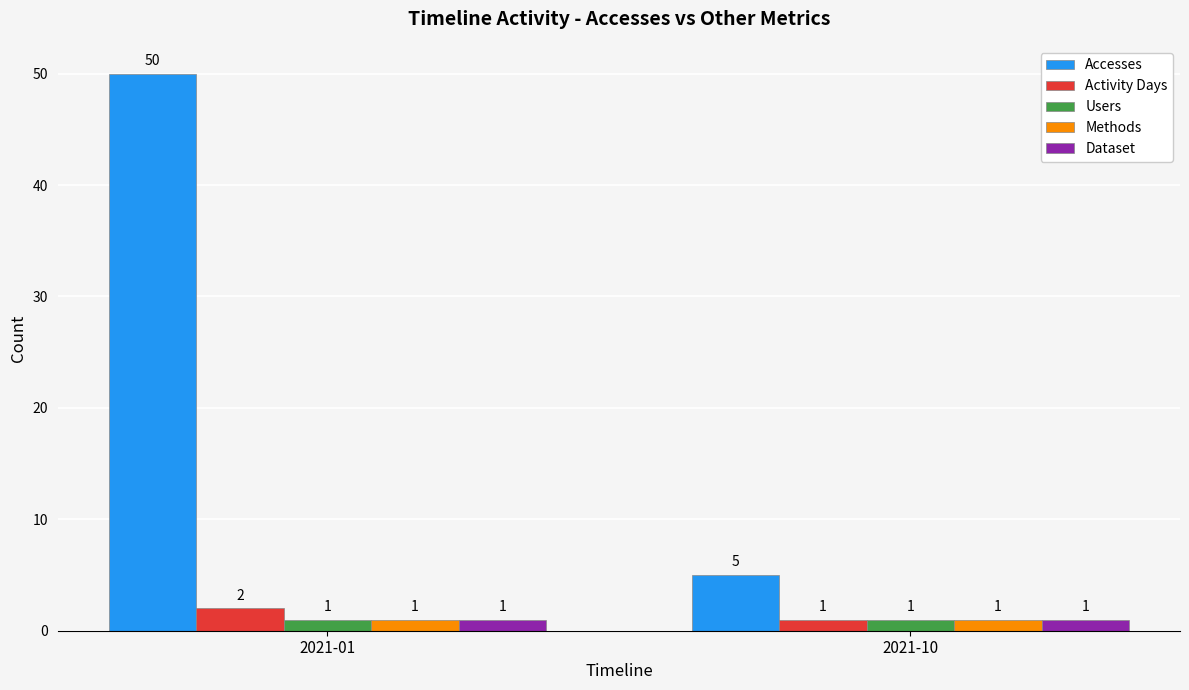

List the labels in order of Accesses value, largest first.

2021-01, 2021-10